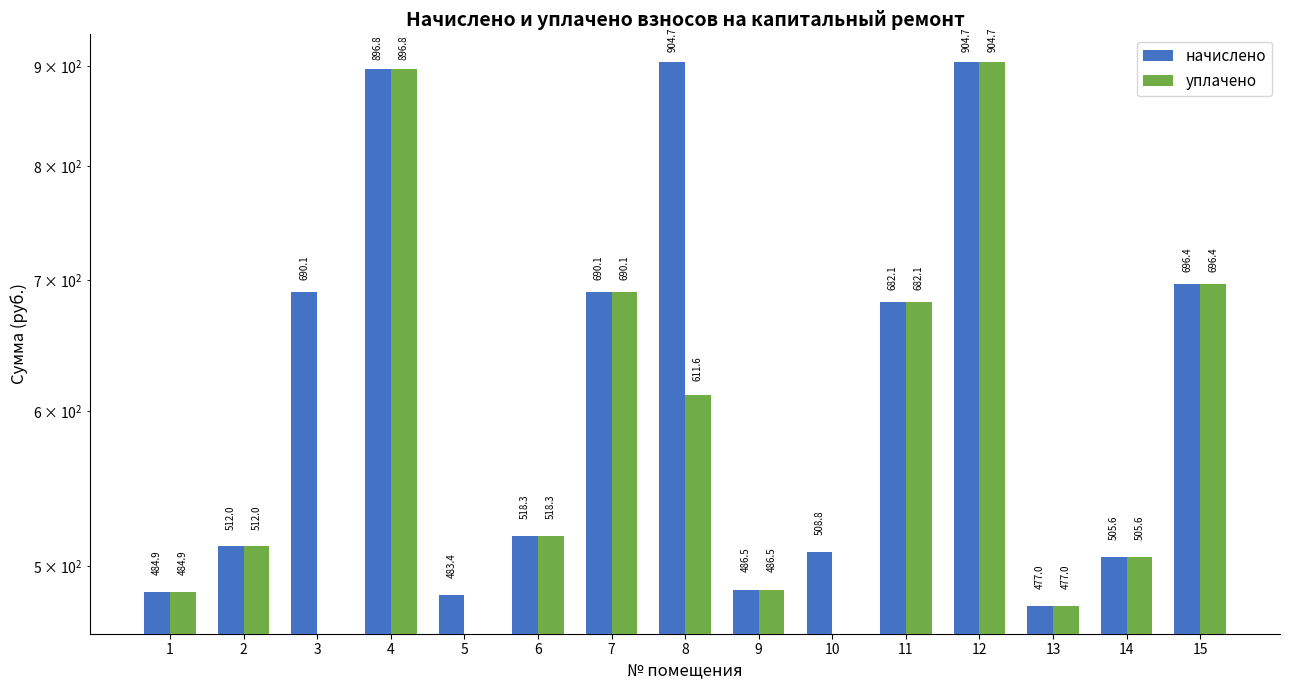

List the series in order of their peak value, lowest first.

начислено, уплачено